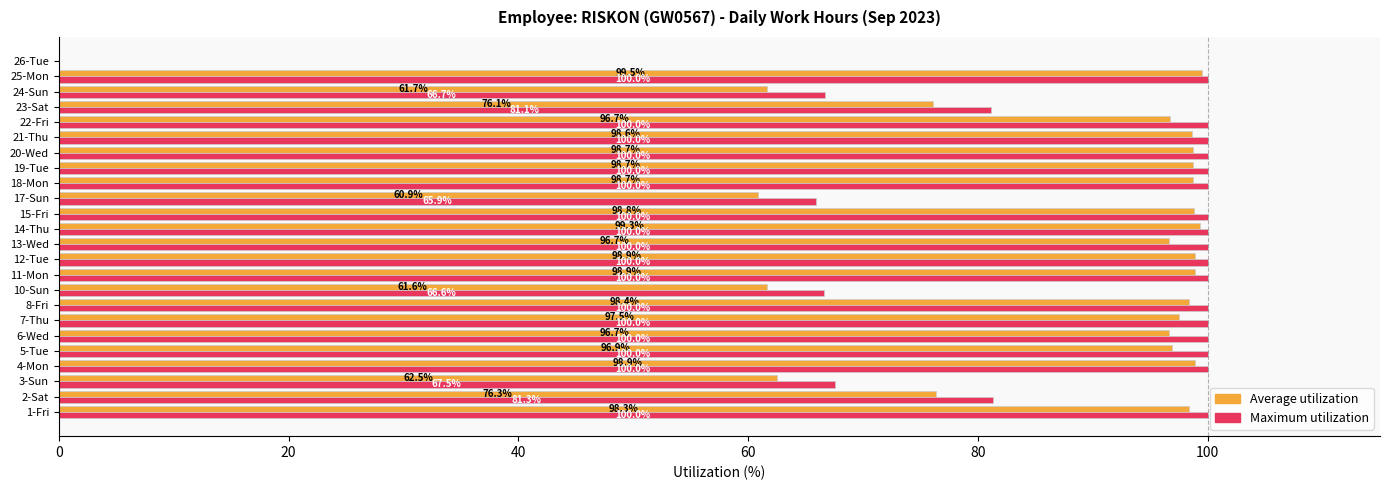

How many data points does each series have?

24